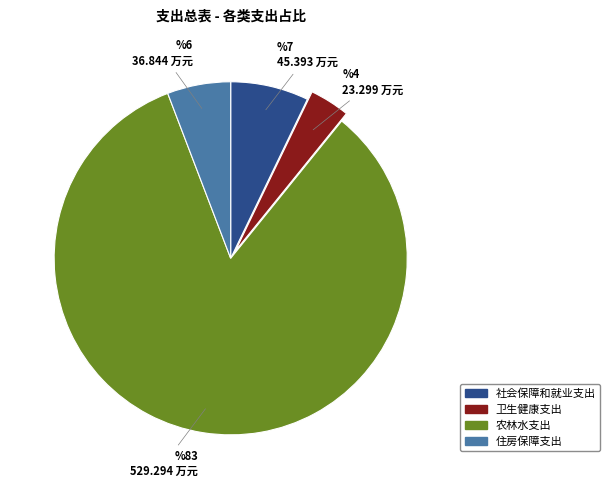

True or false: 社会保障和就业支出 accounts for 7% of the total.

True